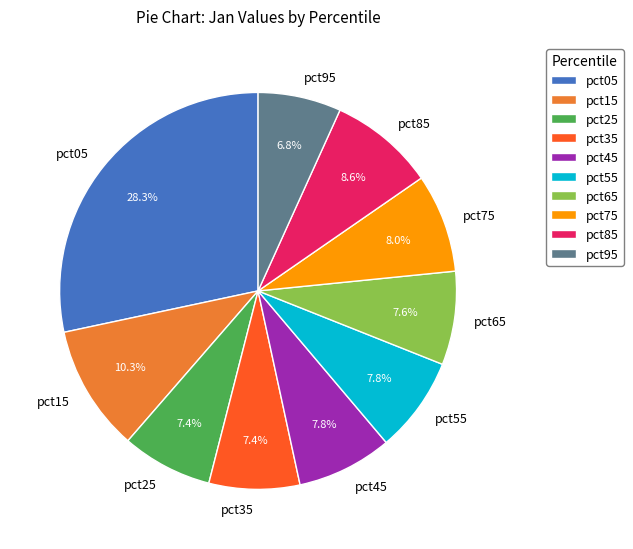

Between pct05 and pct85, which is larger?

pct05